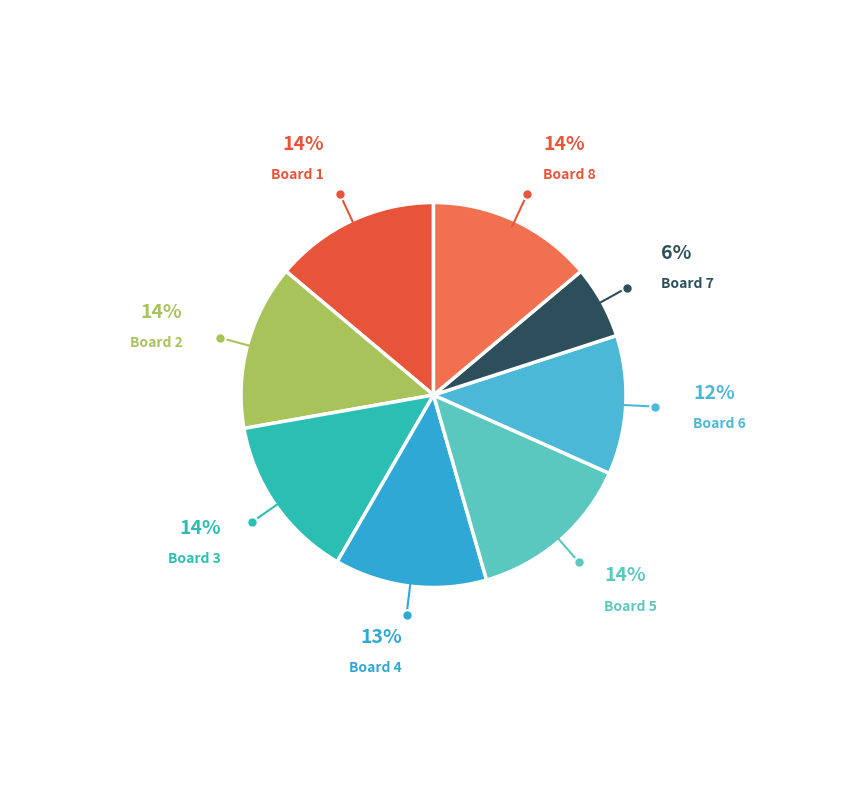

Is the sum of Board 5 and Board 4 greater than half?

No